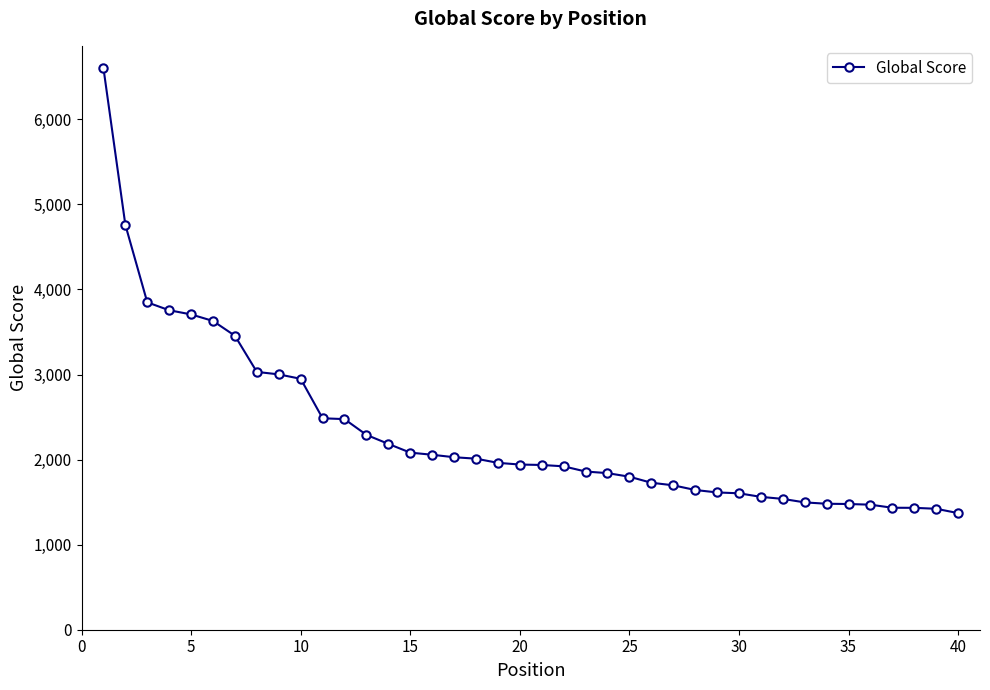

What is the sum of all values?

92595